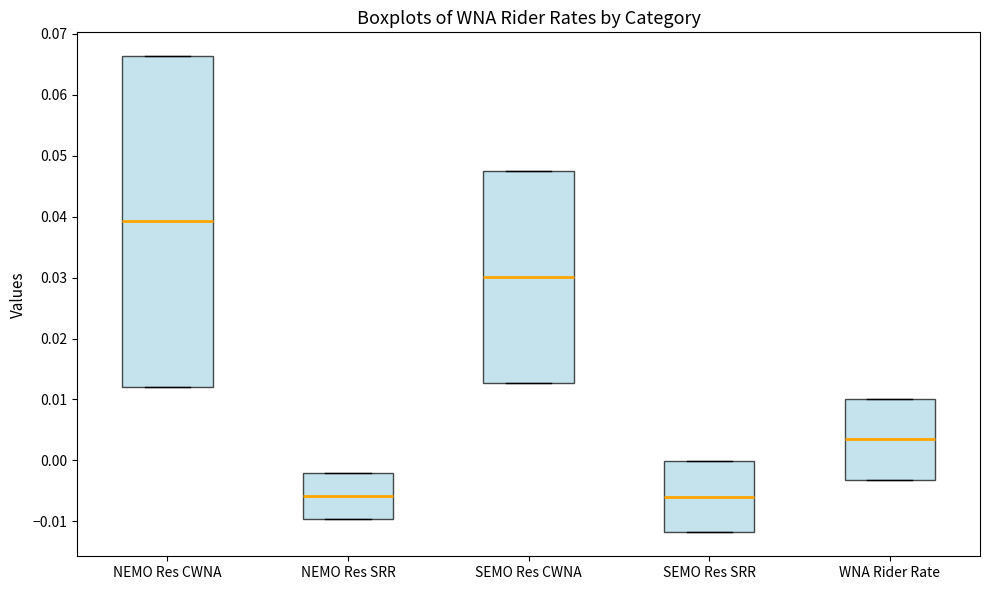

Which box is the tallest, from its lower edge to its upper edge?

NEMO Res CWNA